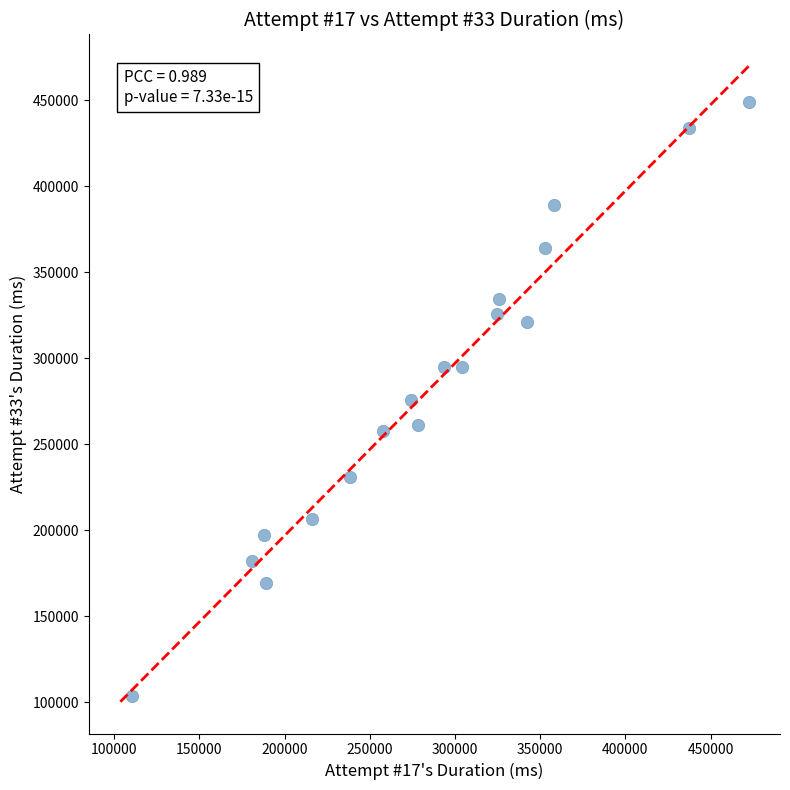

What is the range of Y values (max minus min)?

345287